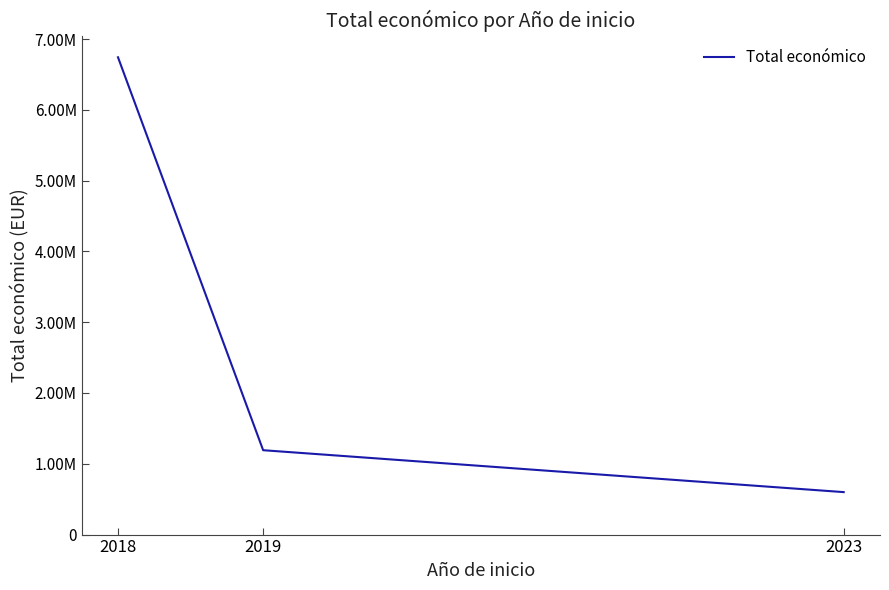

The chart shows a value of 6742153.9 at 2018. True or false?

True